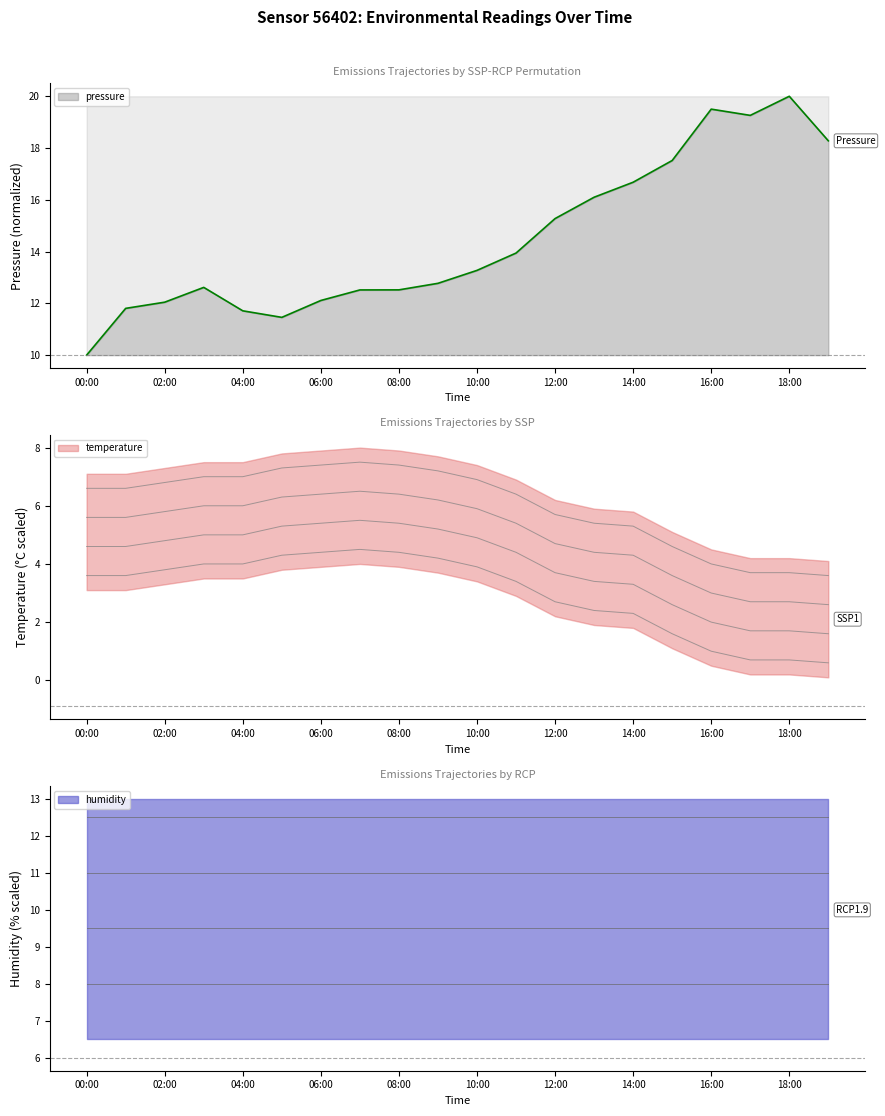

Which category has the highest value across all series?

18:00